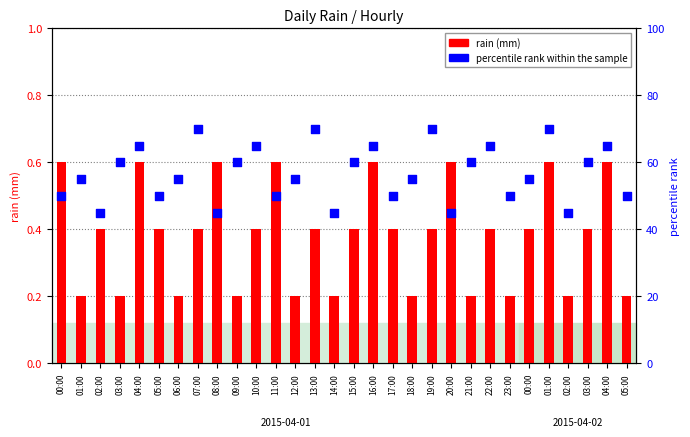

Which series has the largest total across all categories?

percentile rank within the sample